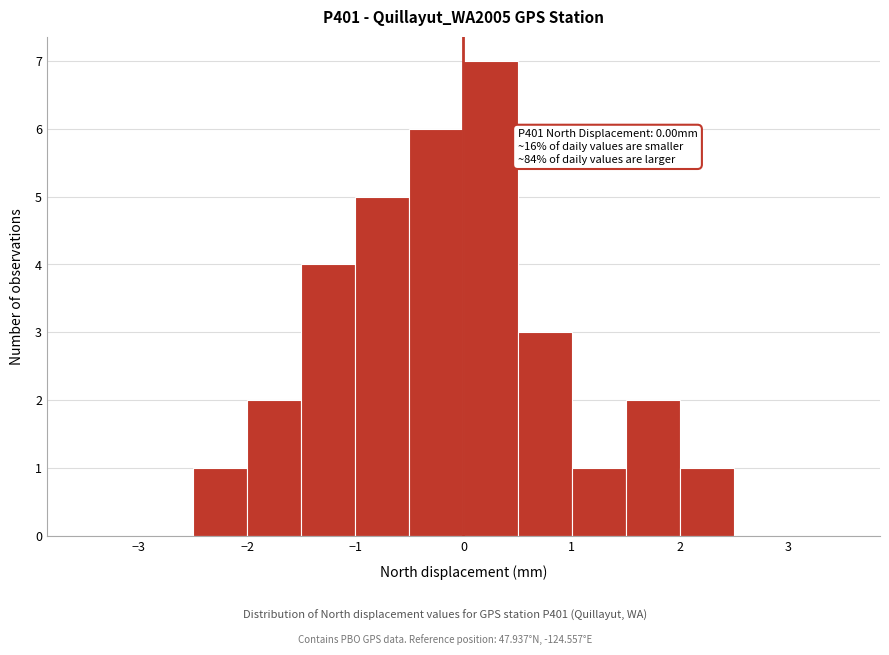

Over which range of the x-axis is the bar tallest?

0.0 to 0.5